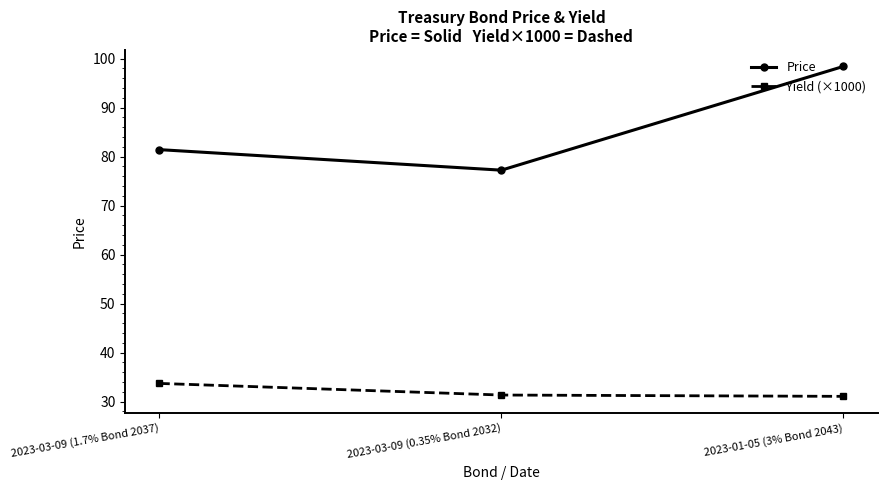

What is the minimum value for Yield (×1000)?

31.1